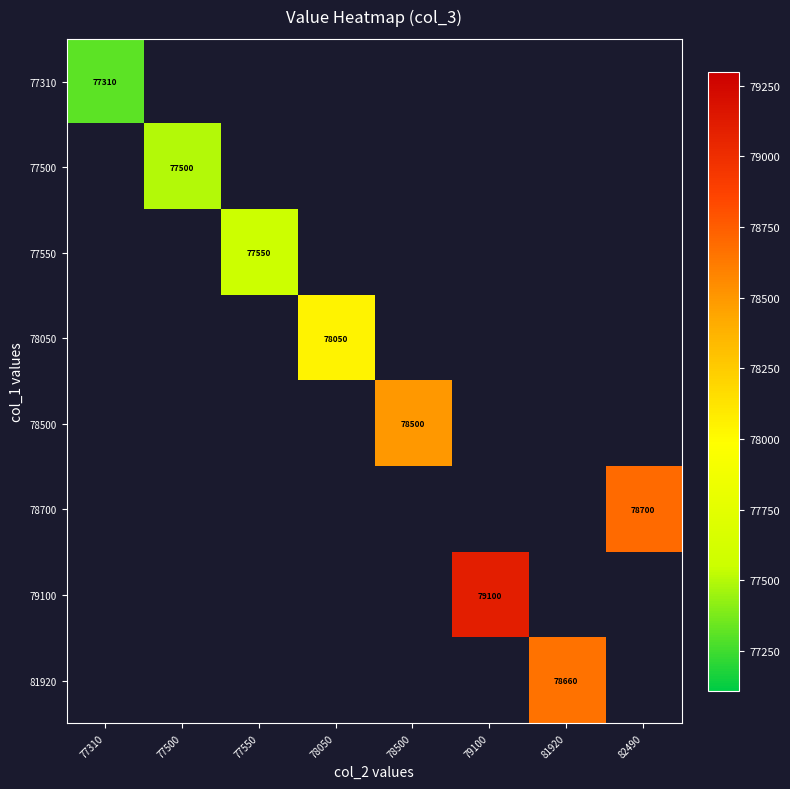

Which category has the highest value across all series?

79100